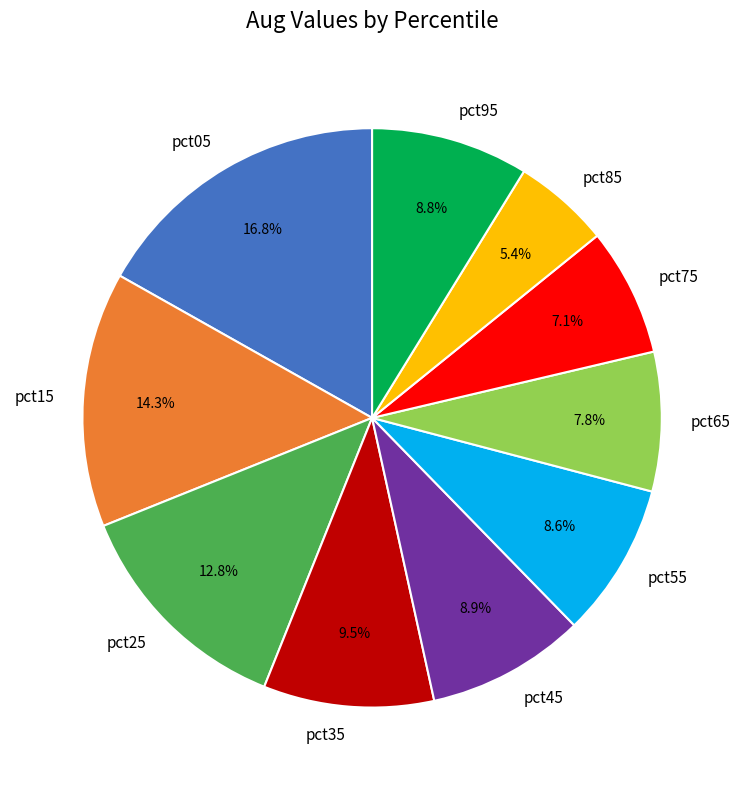

How much of the chart is everything except pct15?

85.7%